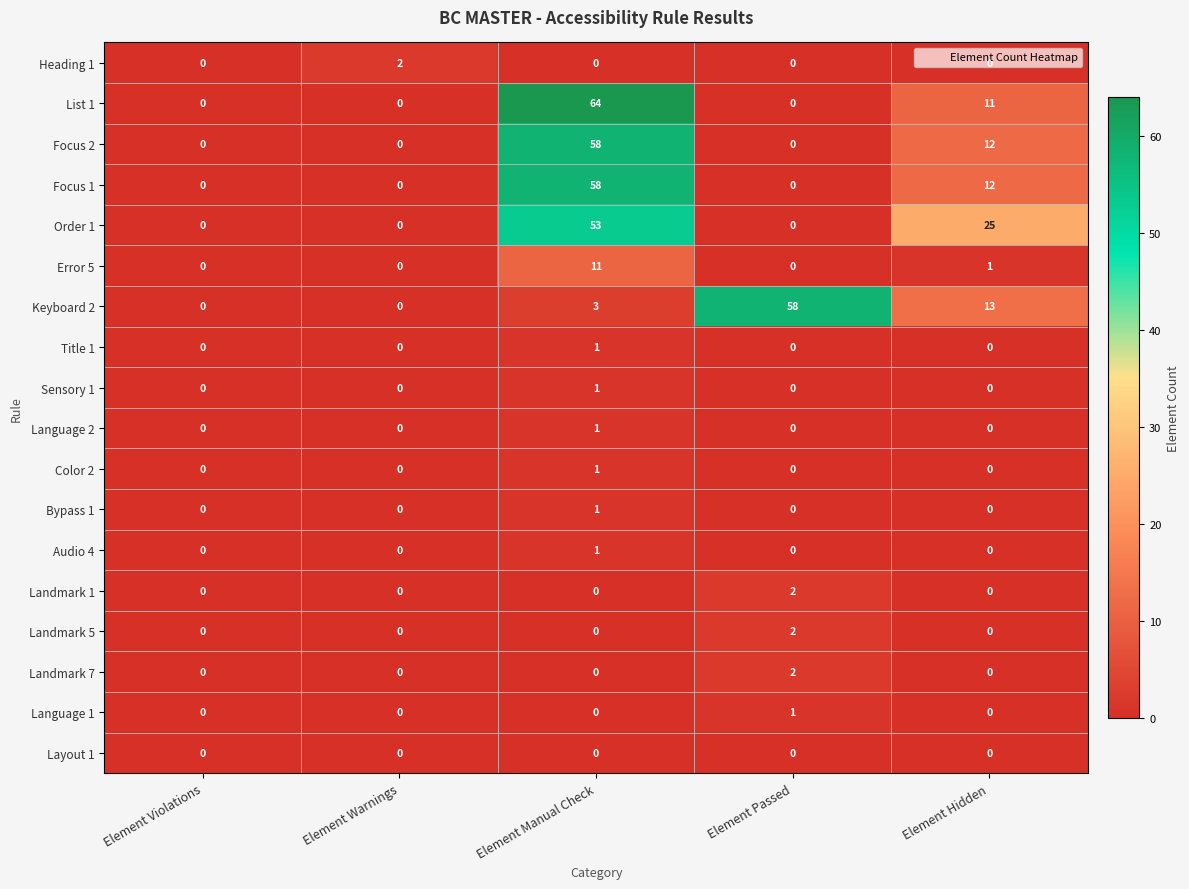

What is the difference between the Keyboard 2 values at Element Passed and Element Manual Check?

55